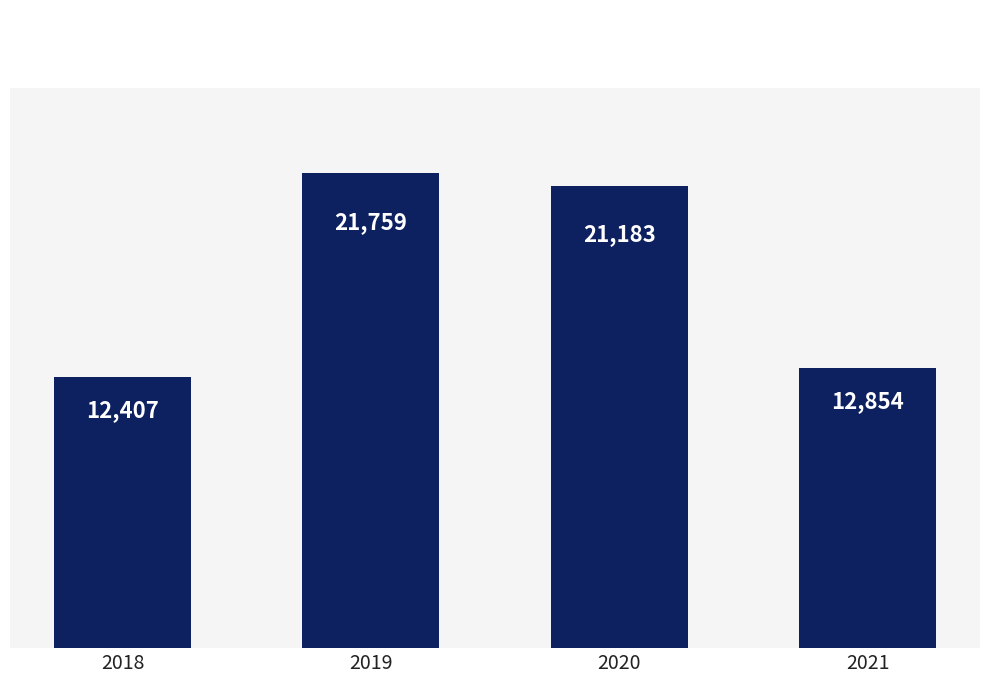

Which label corresponds to the largest value in the chart?

2019